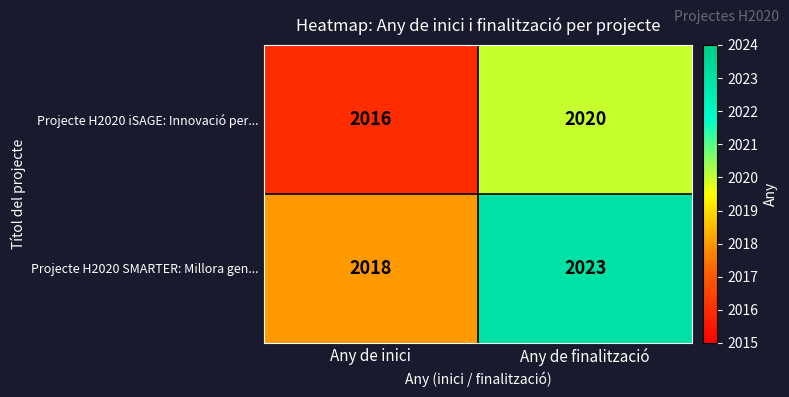

Read the Projecte H2020 SMARTER: Millora gen... value at Any de inici.

2018